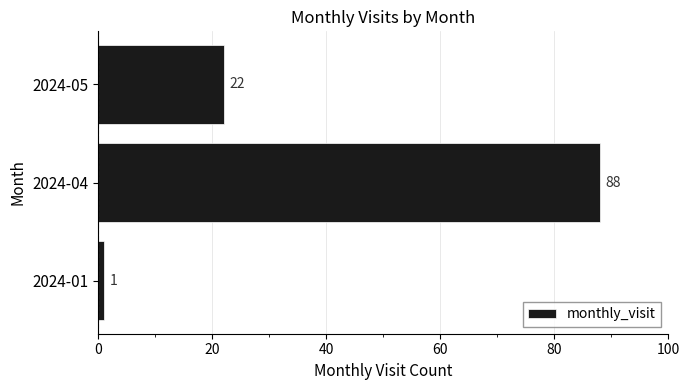

Does the chart contain stacked bars?

No